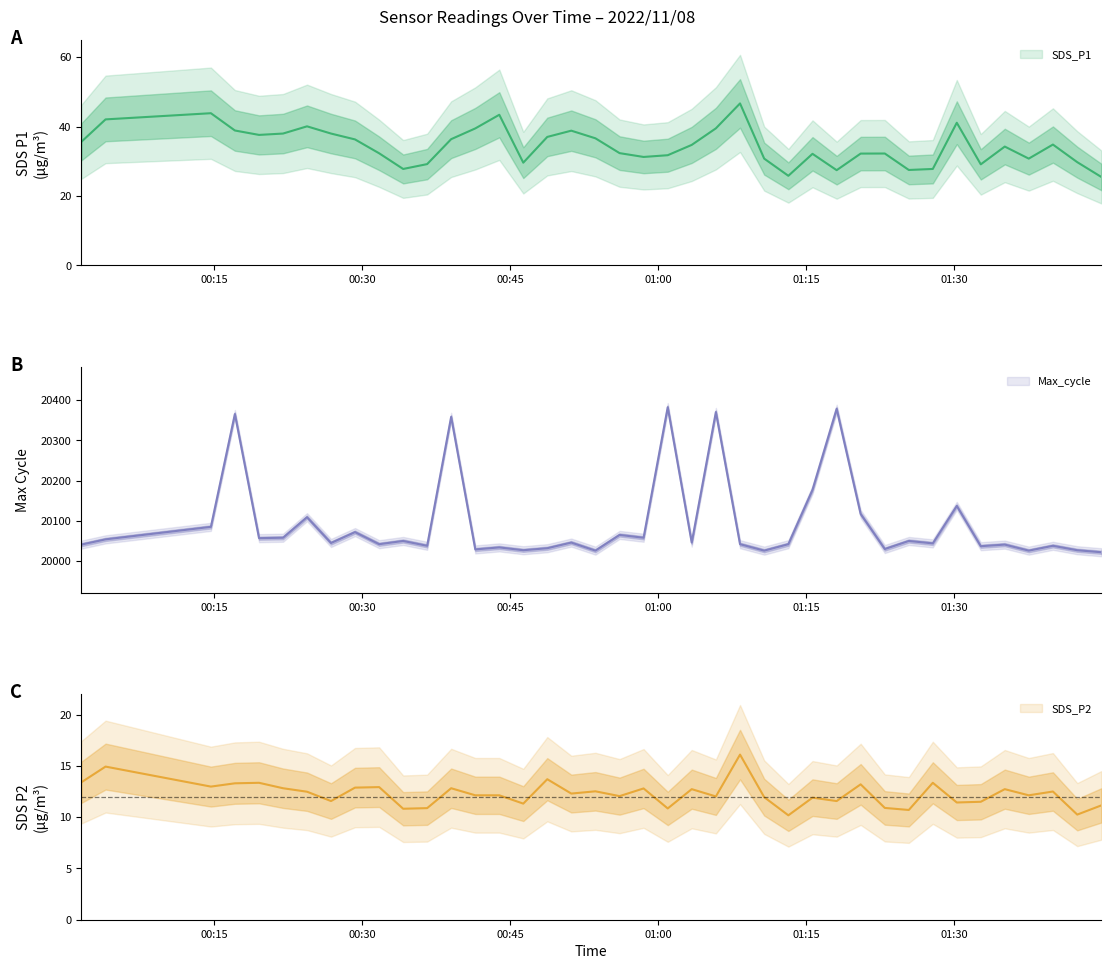

True or false: SDS_P2 and Max_cycle cross at least once.

False